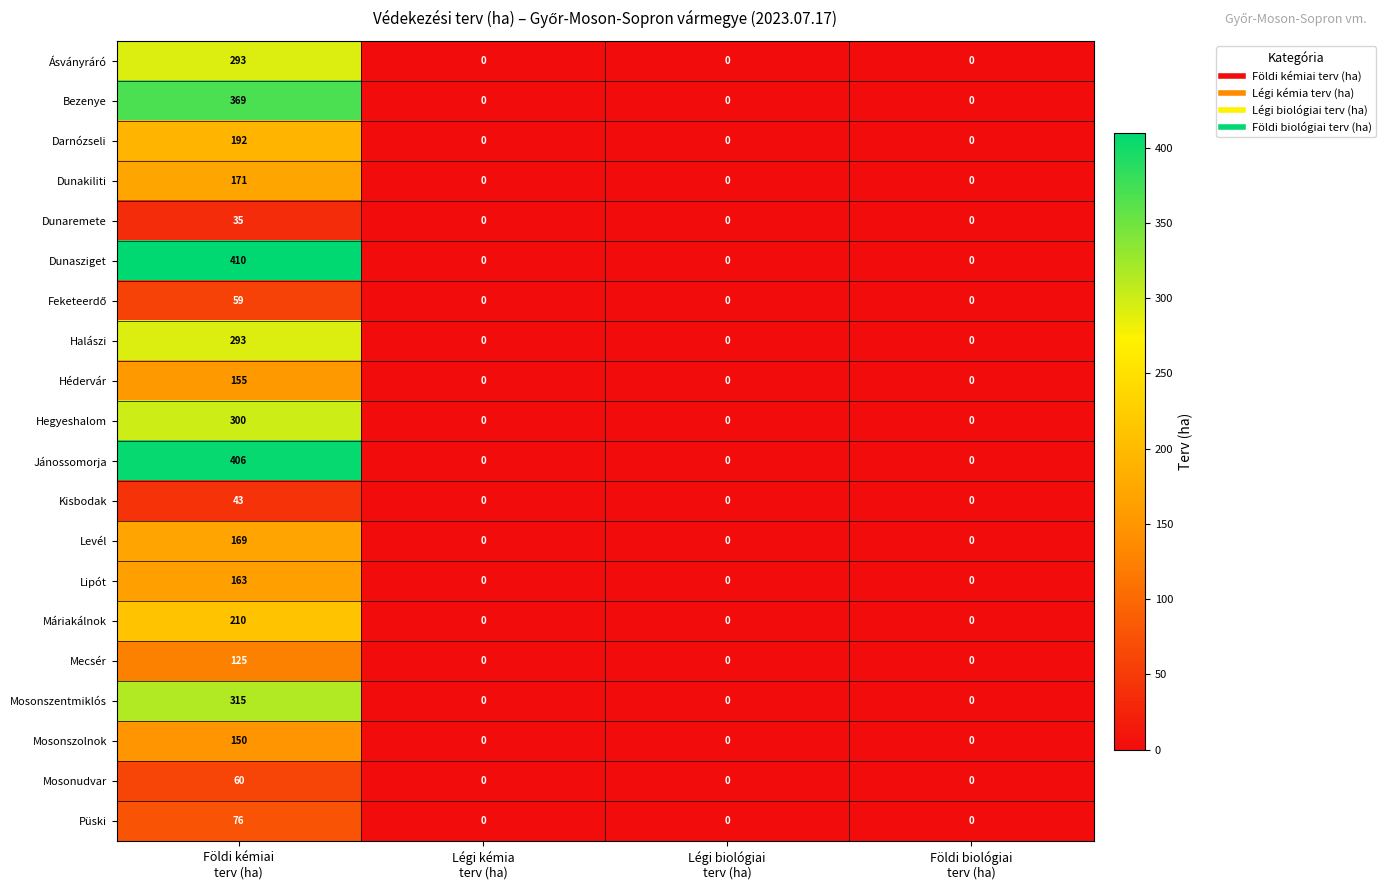

Which series has the largest range (max minus min)?

Dunasziget